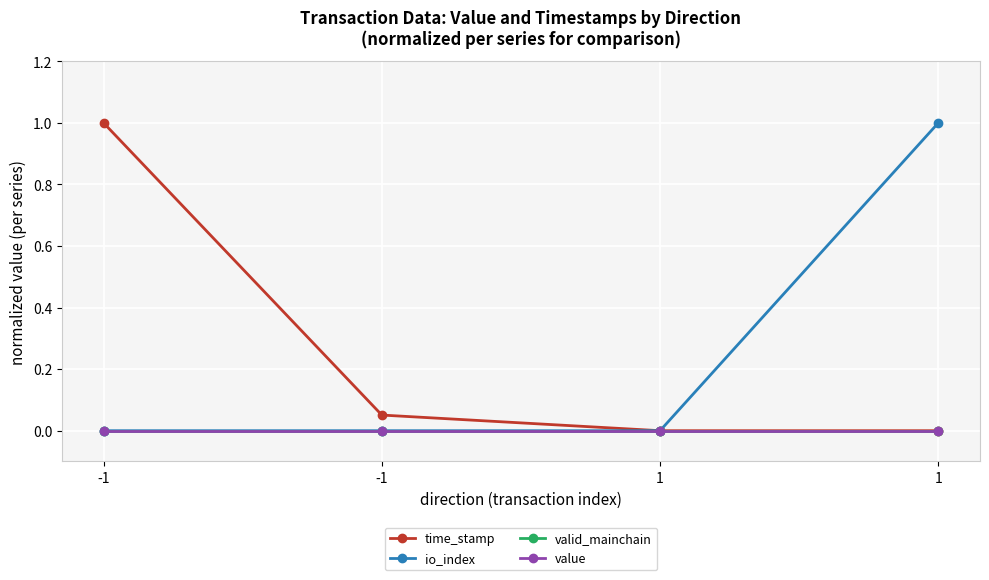

List the series in order of their peak value, highest first.

time_stamp, io_index, valid_mainchain, value